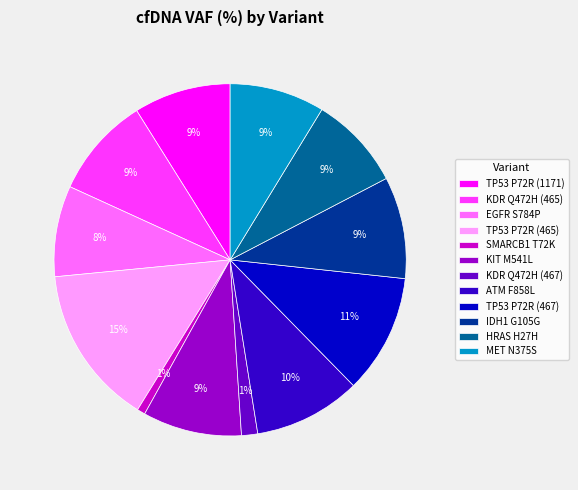

Combined, do EGFR S784P and ATM F858L account for over 50%?

No